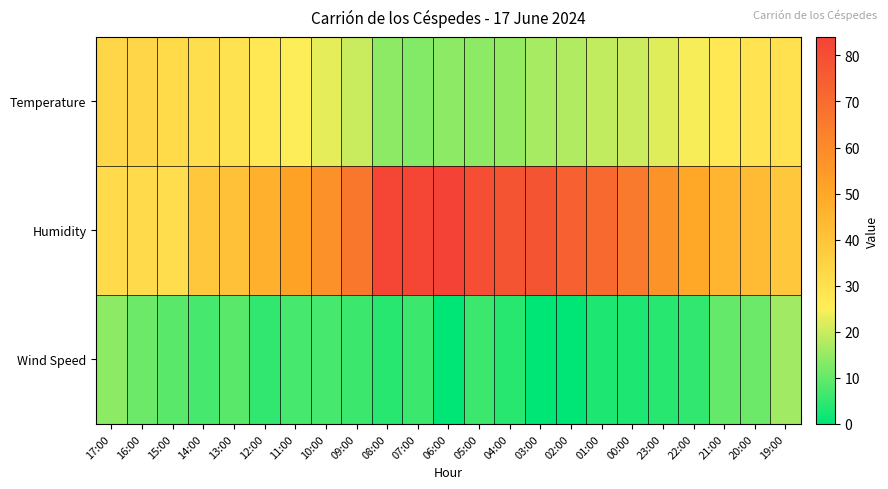

How many data points does each series have?

23